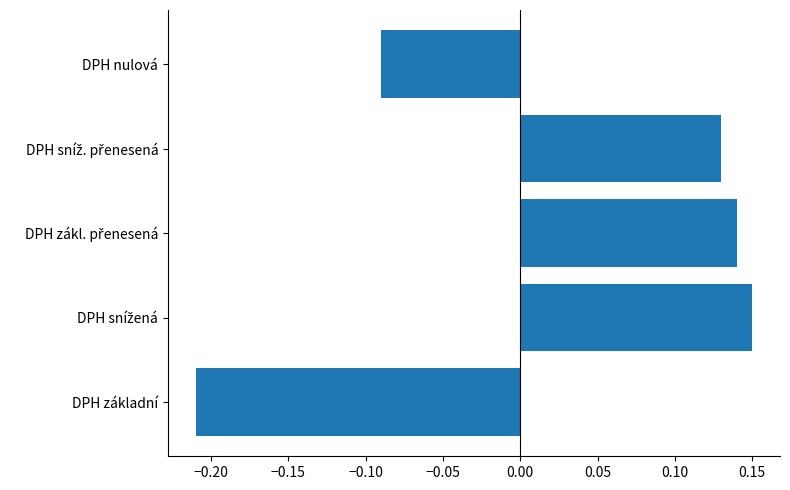

Count the values in the range 0 to 1.

3